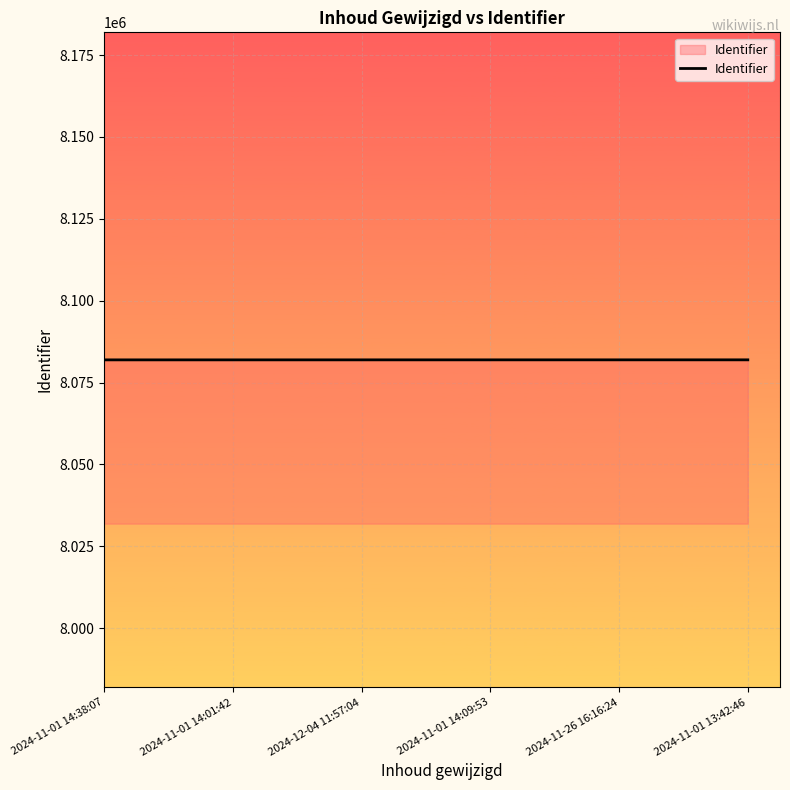

What is the minimum value shown in the chart?

8081942